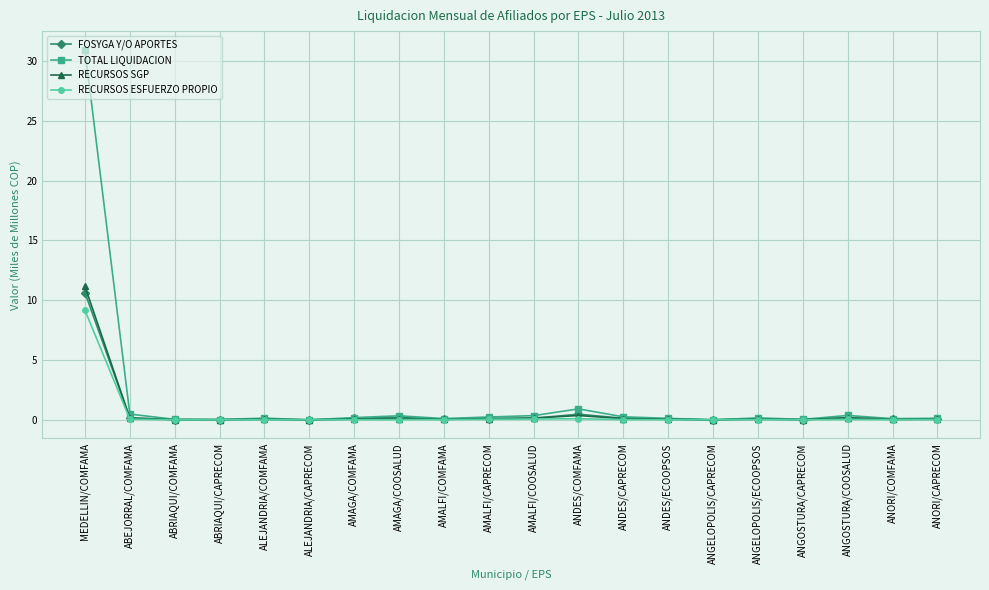

True or false: RECURSOS SGP has more than 1 interior local peaks.

True